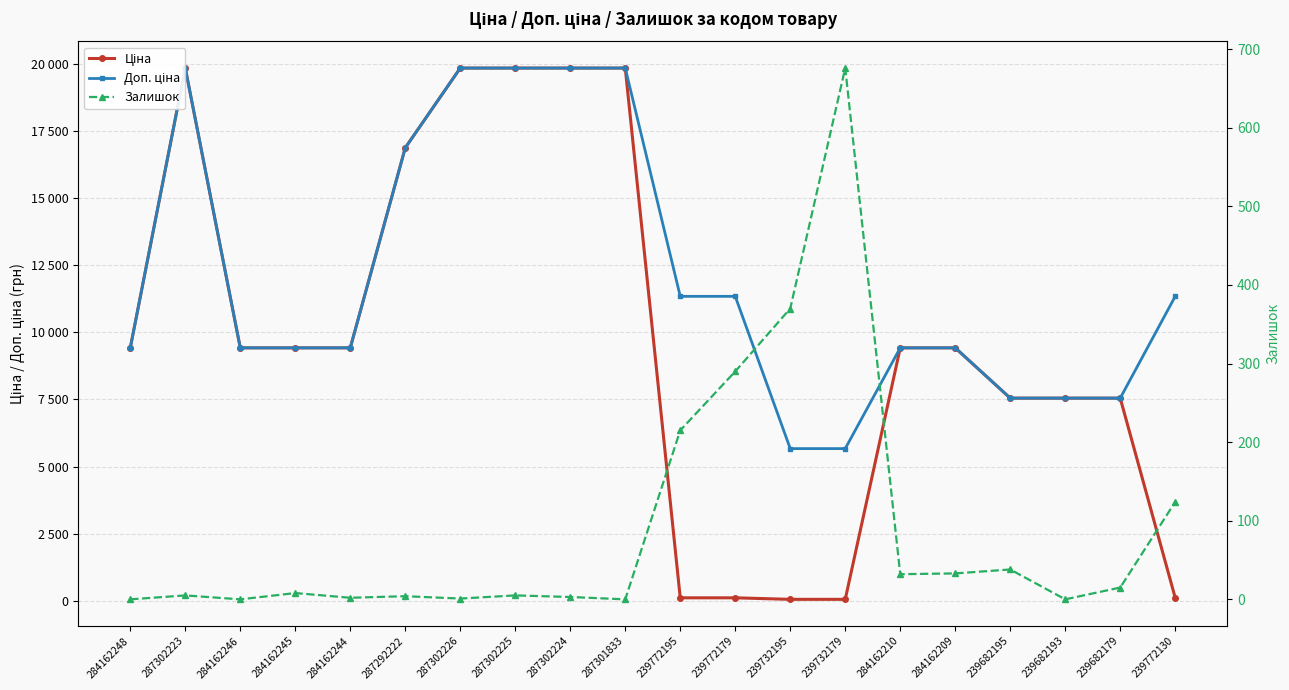

Which label corresponds to the smallest value in the chart?

284162248